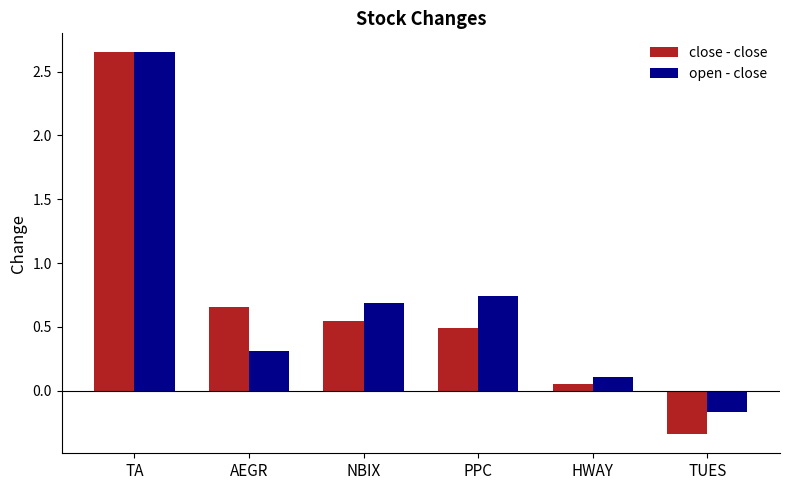

At which label does open - close reach its minimum?

TUES